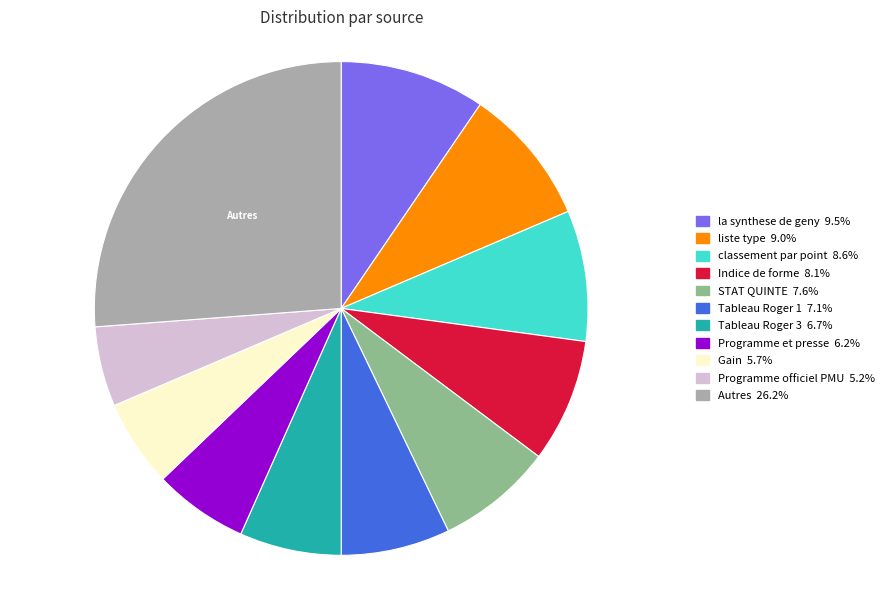

Is there a majority slice in this chart?

No